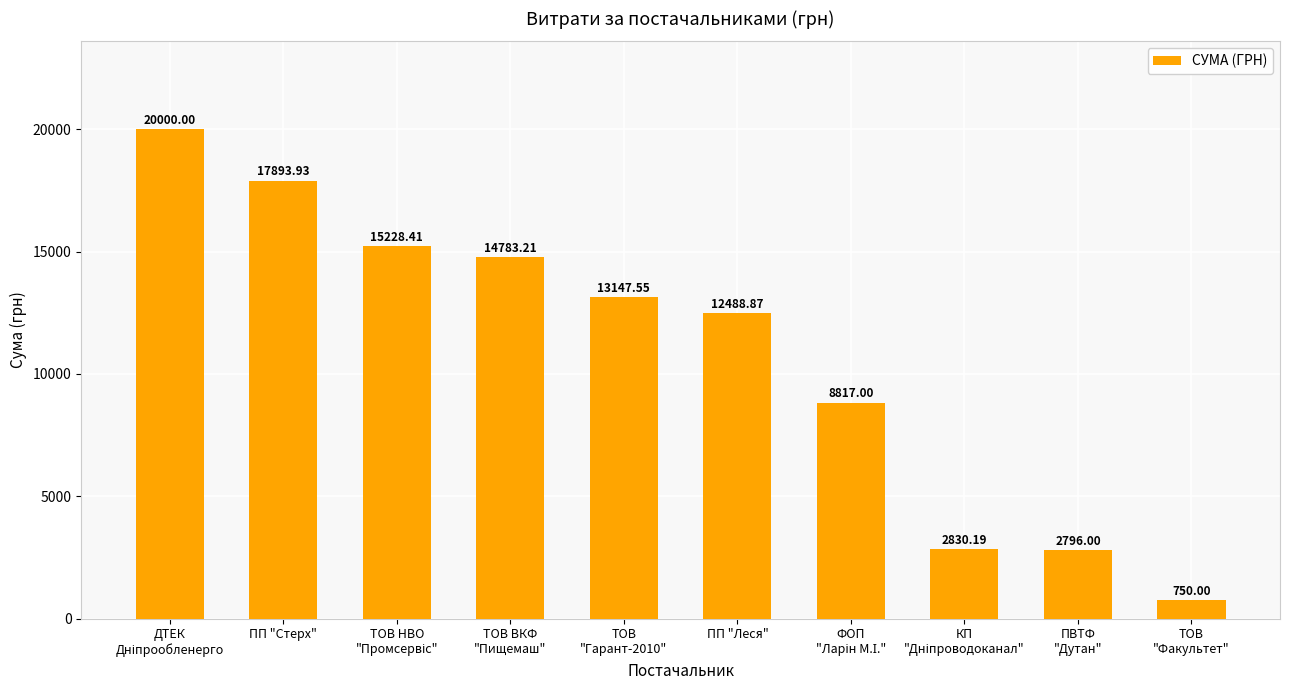

What is the smallest value displayed?

750.0